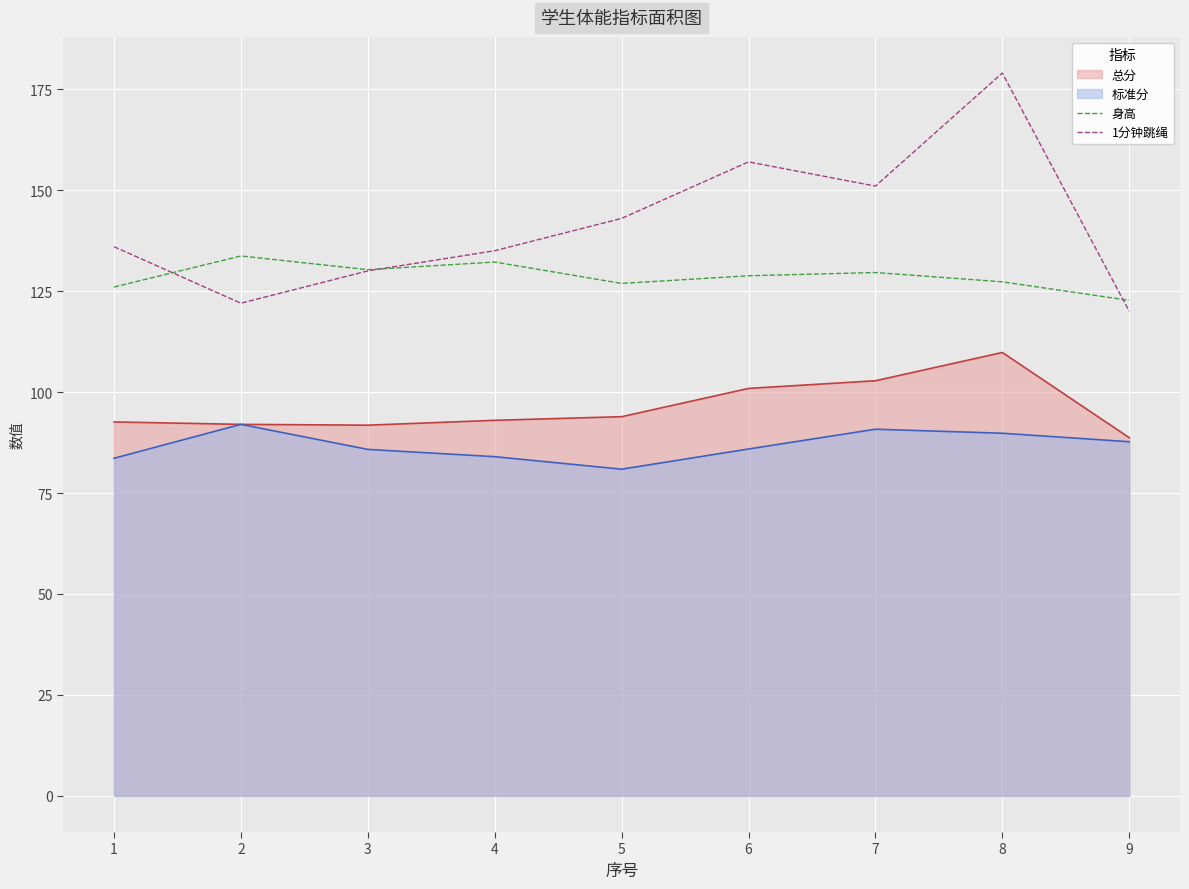

At which label does 1分钟跳绳 reach its minimum?

9